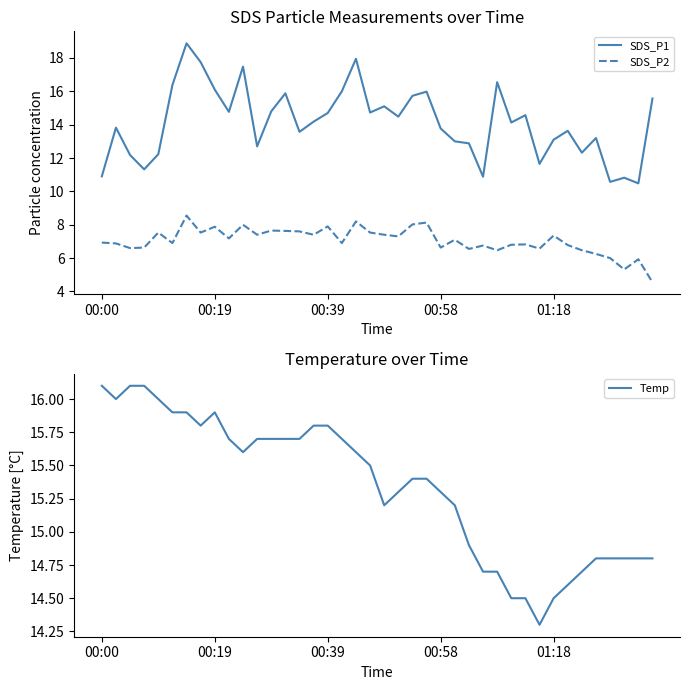

The SDS_P2 series shows 10.9 at 00:19. True or false?

False